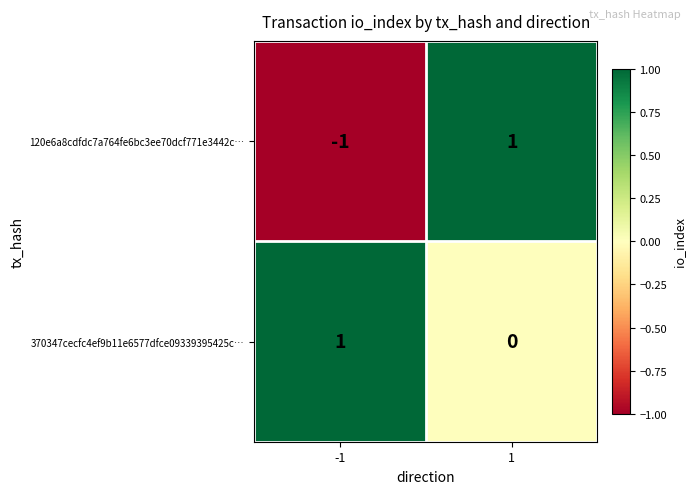

Reading left to right, transcribe all the data shown in this chart.

120e6a8cdfdc7a764fe6bc3ee70dcf771e3442c…: -1	1
370347cecfc4ef9b11e6577dfce09339395425c…: 1	0